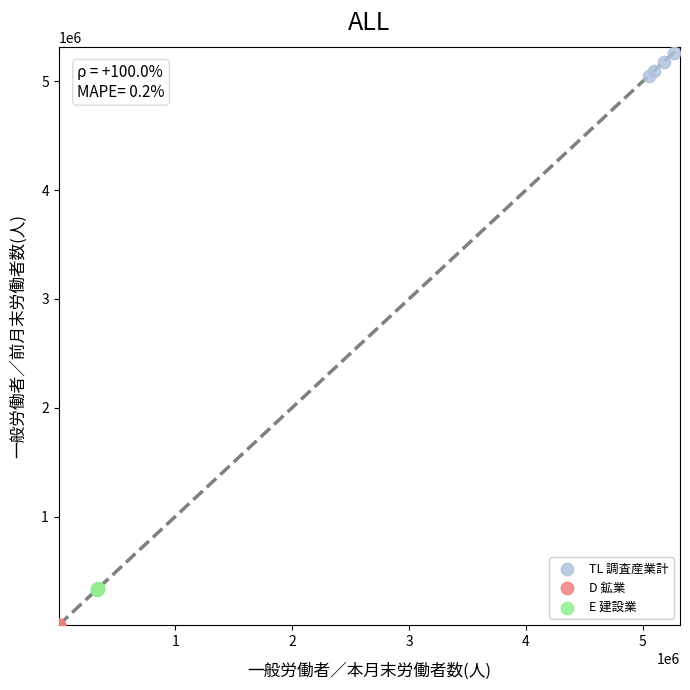

Which series has the widest spread of Y values?

TL 調査産業計